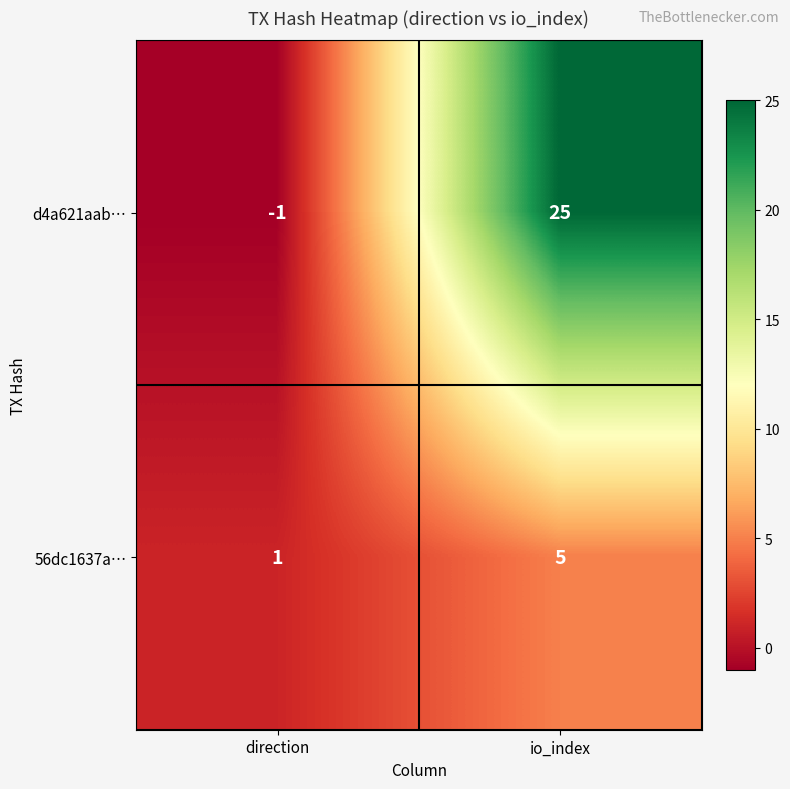

What is the maximum value shown in the chart?

25